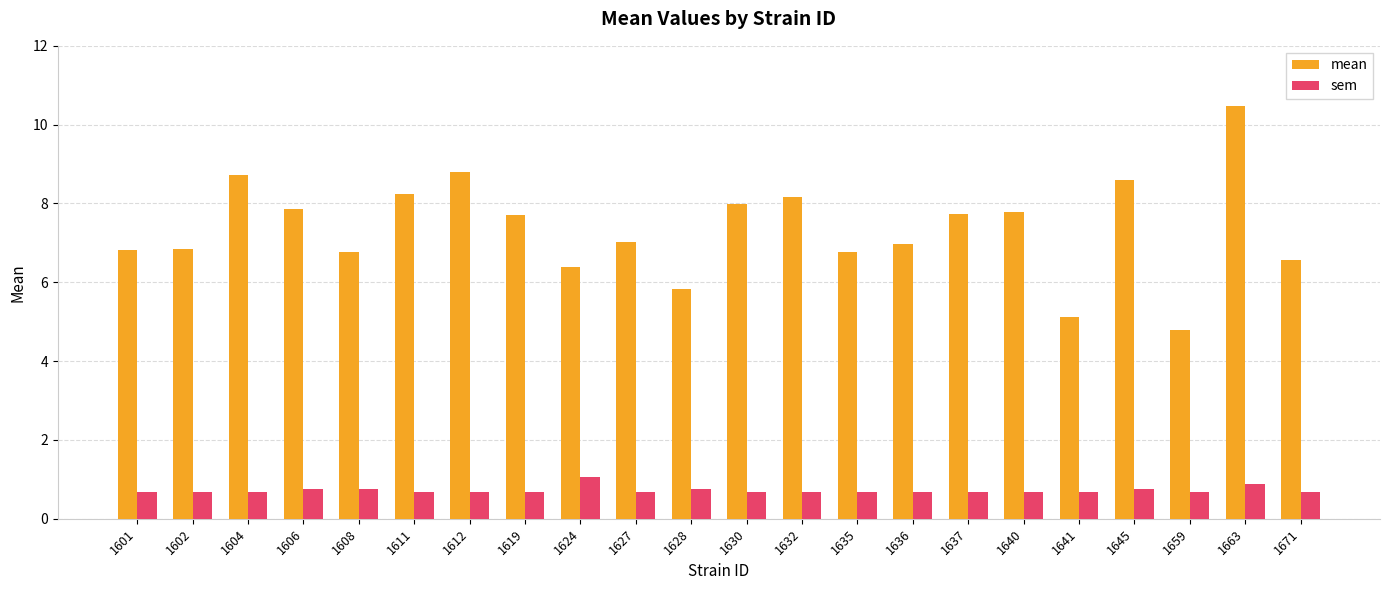

What is the sum of the sem values at 1641 and 1602?

1.3